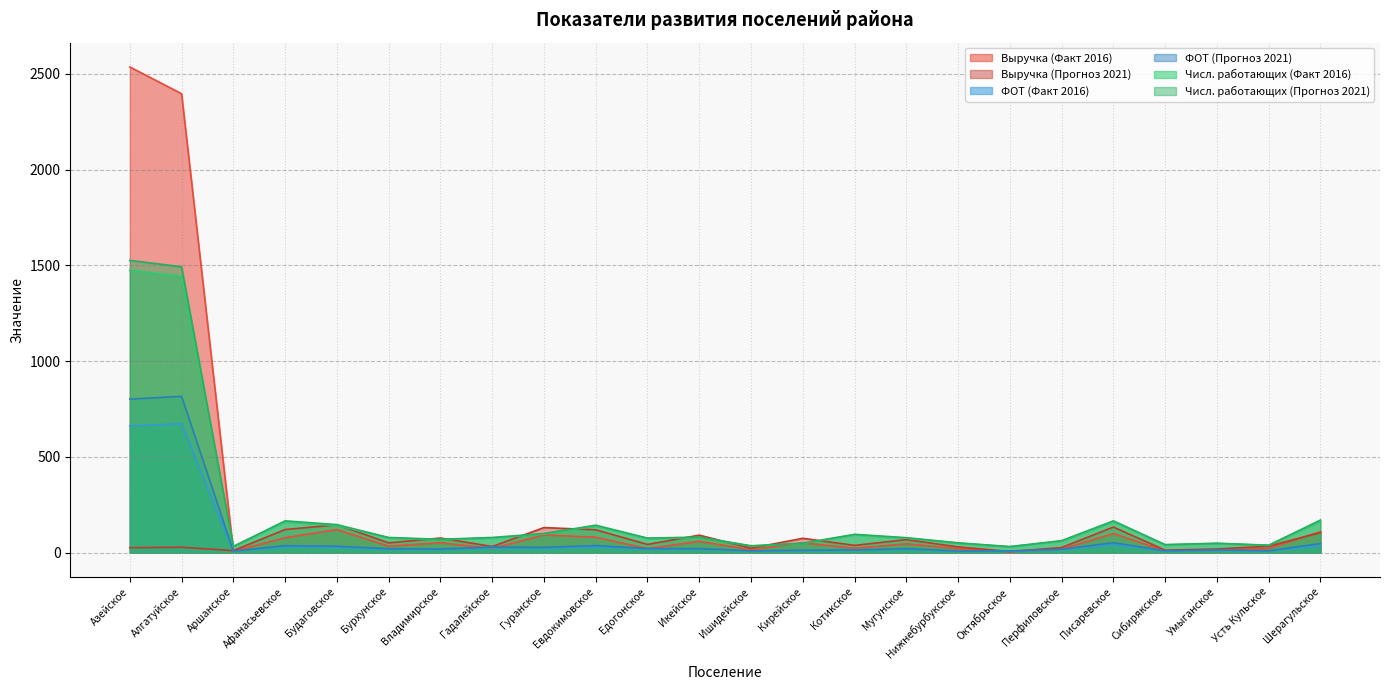

What is the maximum value shown in the chart?

2536.4